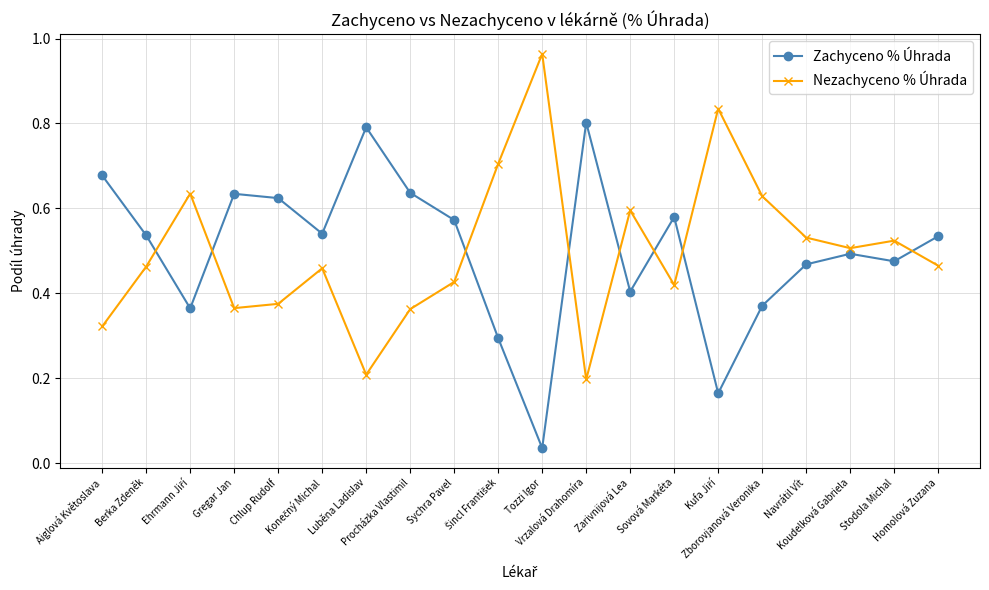

The Zachyceno % Úhrada series shows 0.6 at Sychra Pavel. True or false?

True